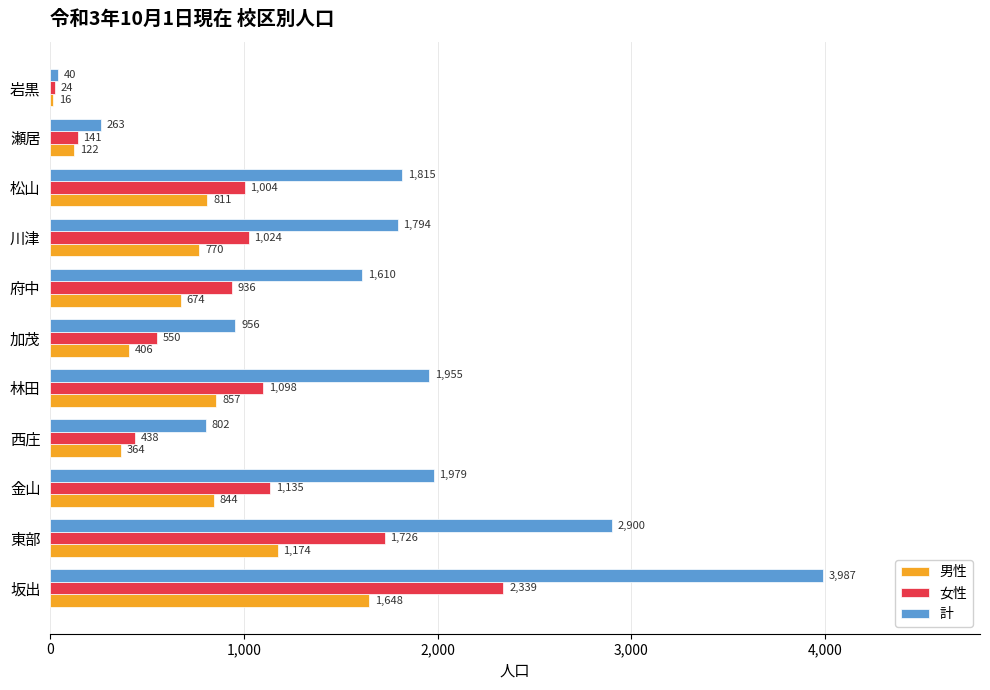

At how many categories does at least one series exceed 676?

9